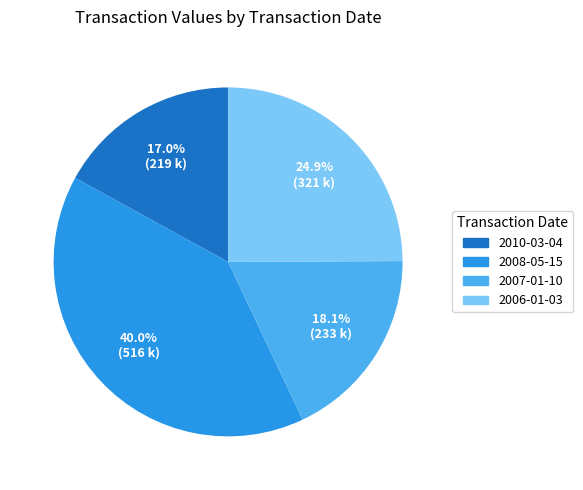

Which category has the biggest portion of the pie?

2008-05-15